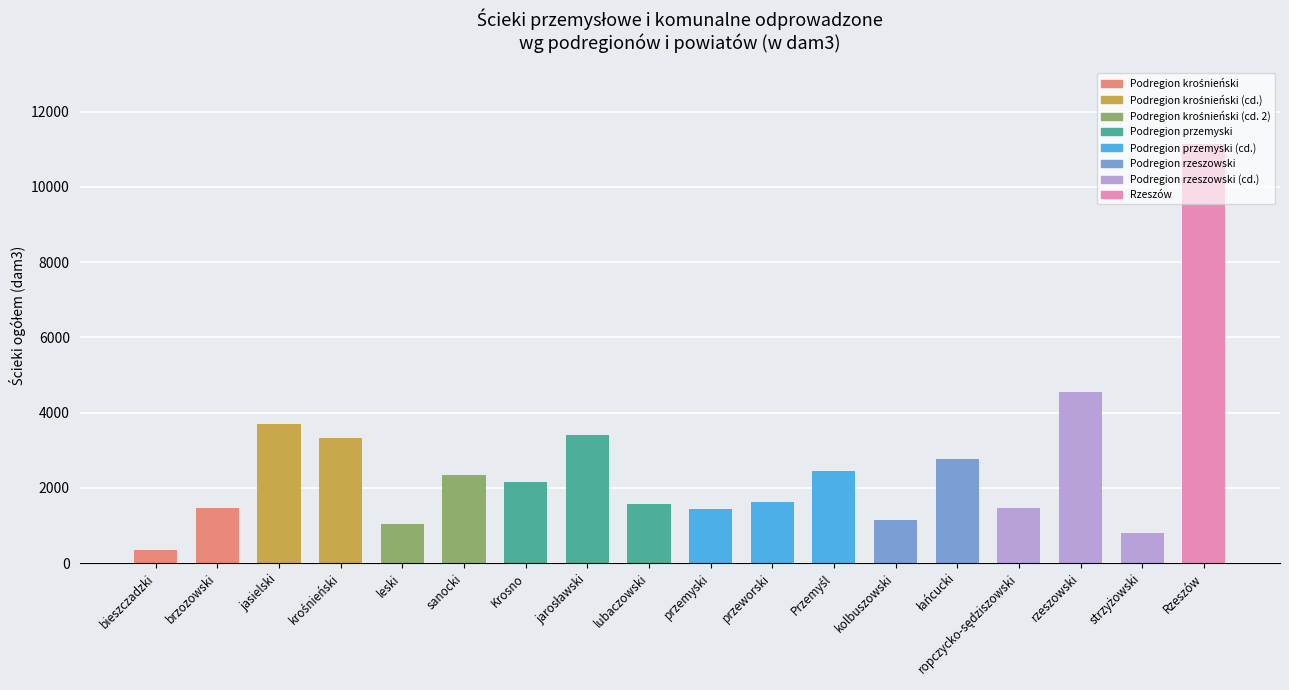

How many values are below 2161?

9